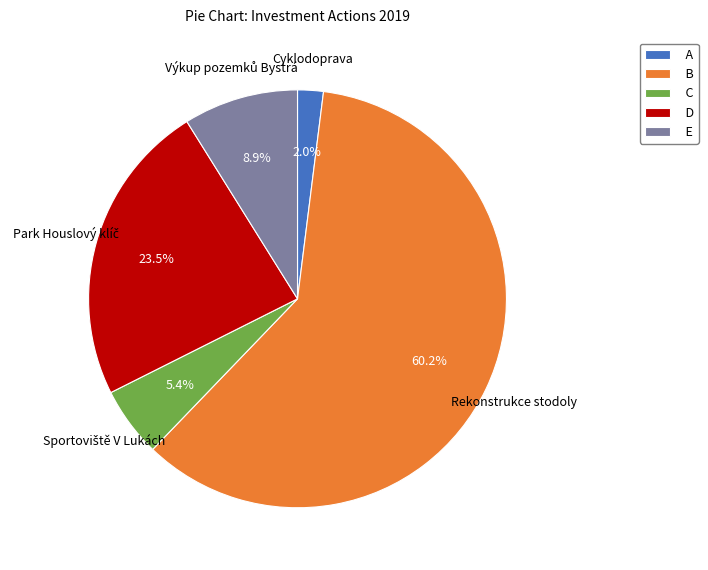

What percentage is NOT represented by A?

98.0%